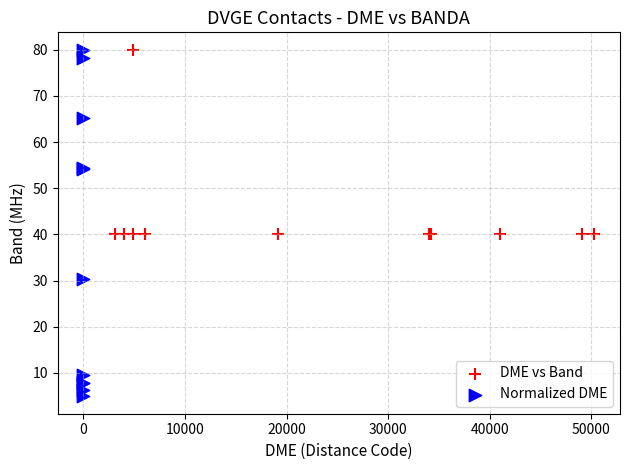

Which series has the widest spread of Y values?

Normalized DME